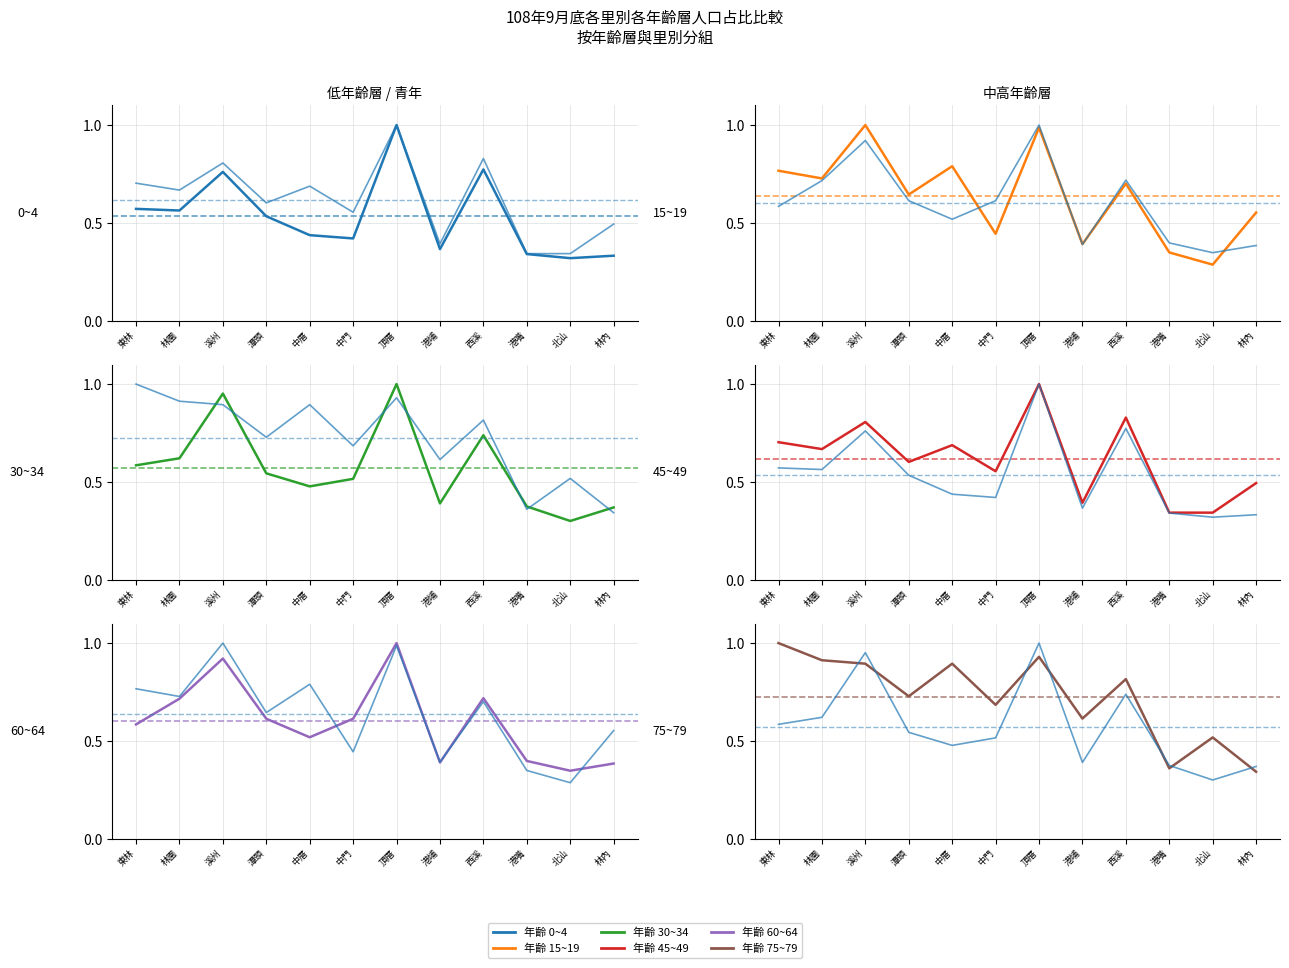

The 75~79 series shows 0.4 at 港嘴. True or false?

True